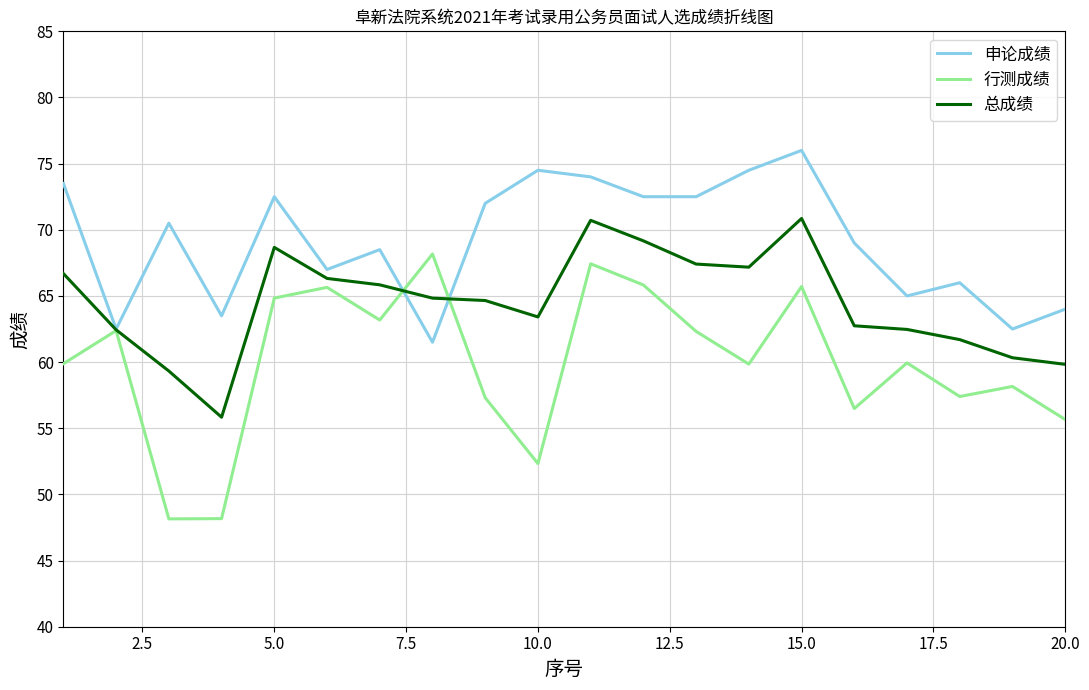

Which series has the largest total across all categories?

申论成绩